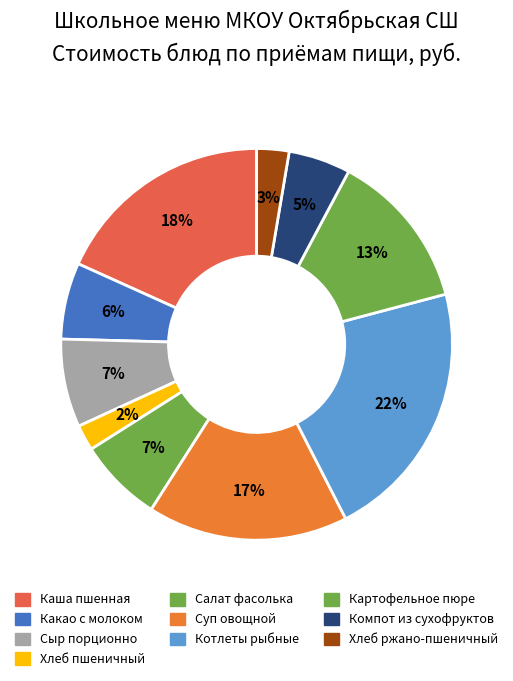

Count the number of slices in the pie.

10